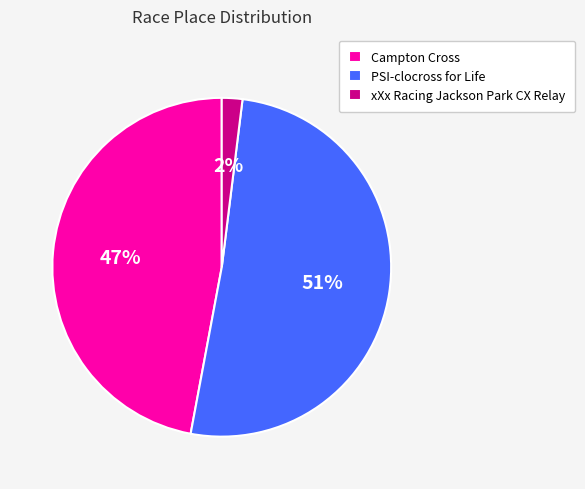

To the nearest percent, what percentage of the pie is PSI-clocross for Life?

51%